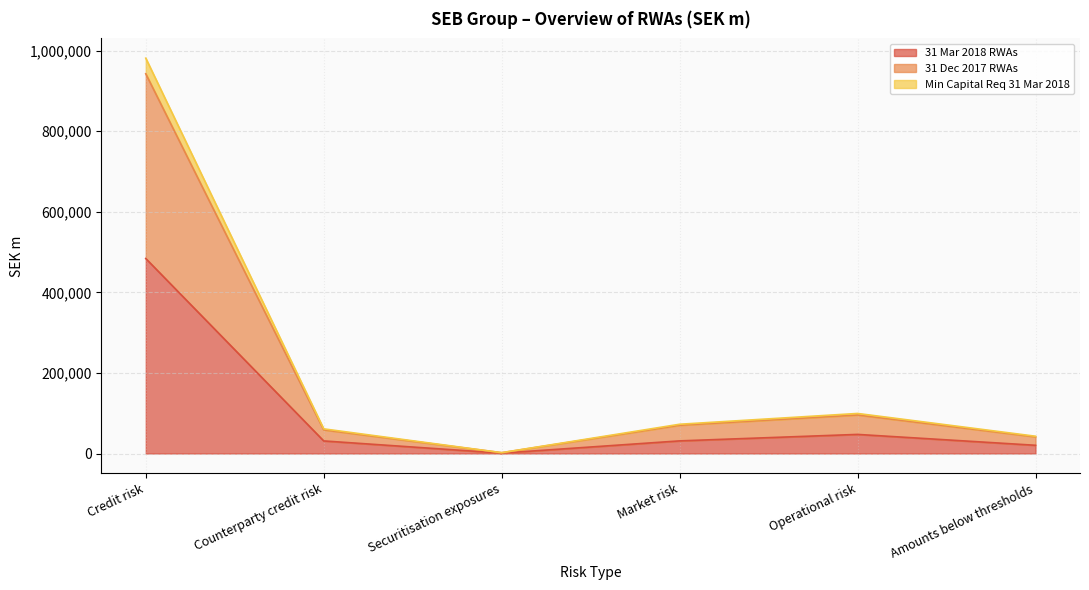

What are all the series names shown in the legend?

31 Mar 2018 RWAs, 31 Dec 2017 RWAs, Min Capital Req 31 Mar 2018